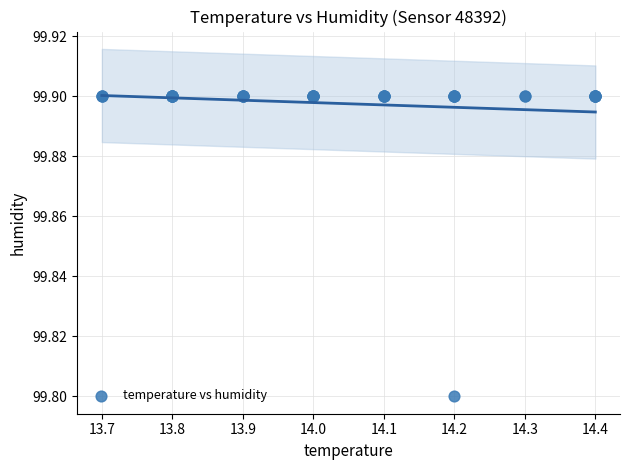

What Y value in the scatter plot is closest to 99?

99.8